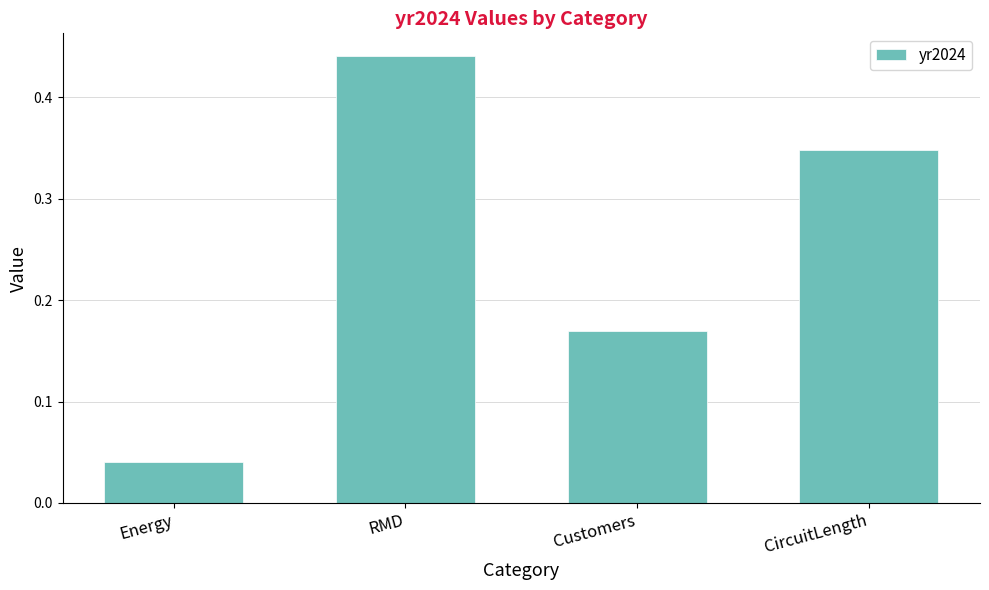

Which label corresponds to the smallest value in the chart?

Energy